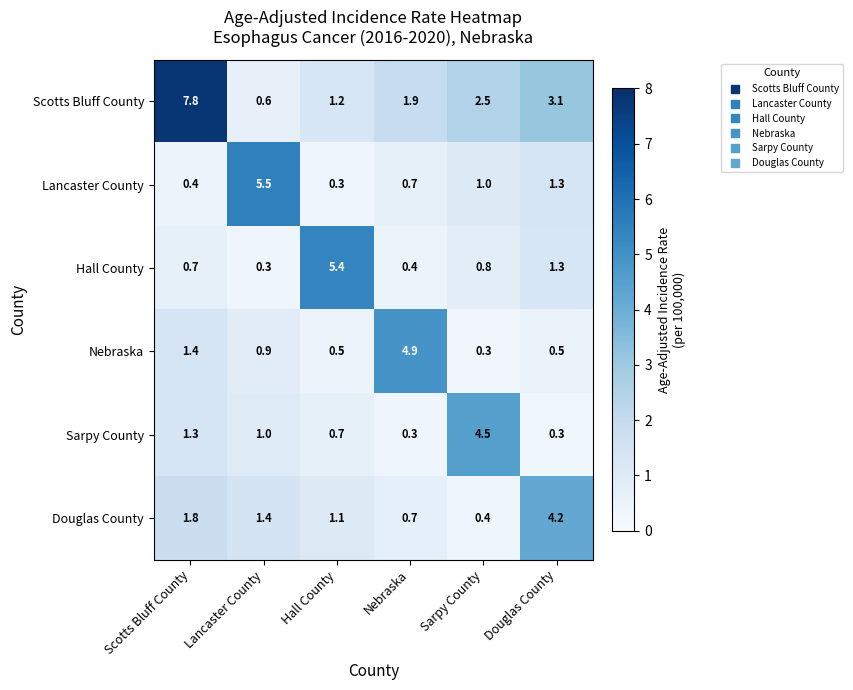

What is the highest value of the Douglas County series?

4.2